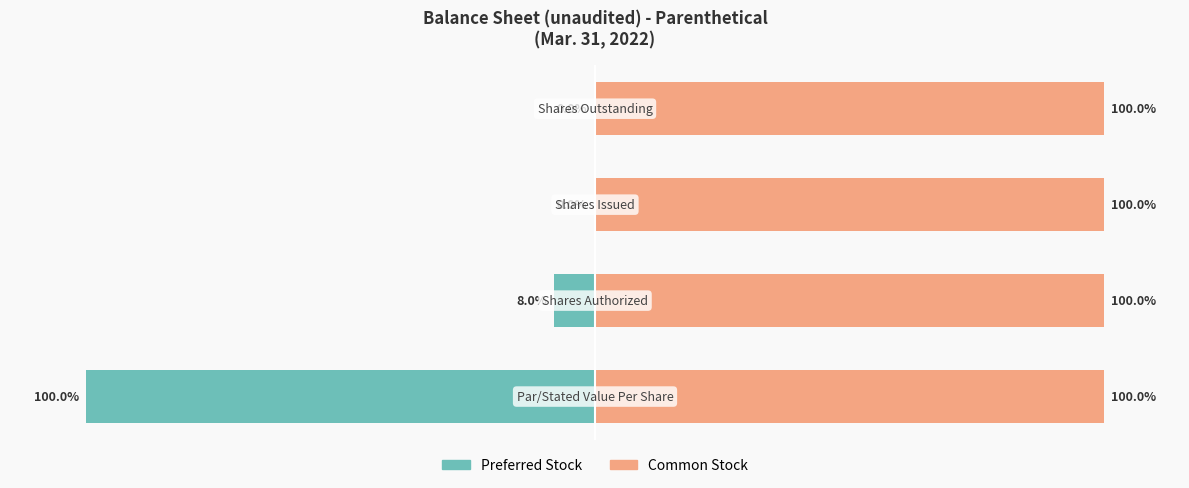

Does the chart contain stacked bars?

No